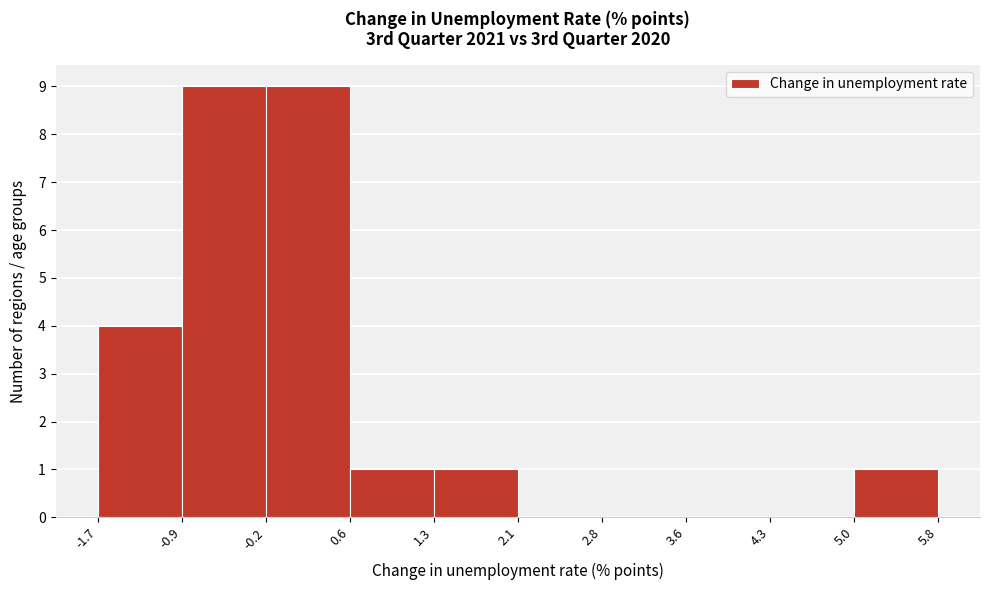

Reading left to right, list every bar in this chart as the range it spans on the x-axis followed by its height. The values are not printed on the chart, so give them approximately, as read against the axis.

-1.7 to -0.9: 4
-0.9 to -0.2: 9
-0.2 to 0.6: 9
0.6 to 1.3: 1
1.3 to 2.1: 1
2.1 to 2.8: 0
2.8 to 3.6: 0
3.6 to 4.3: 0
4.3 to 5.0: 0
5.0 to 5.8: 1